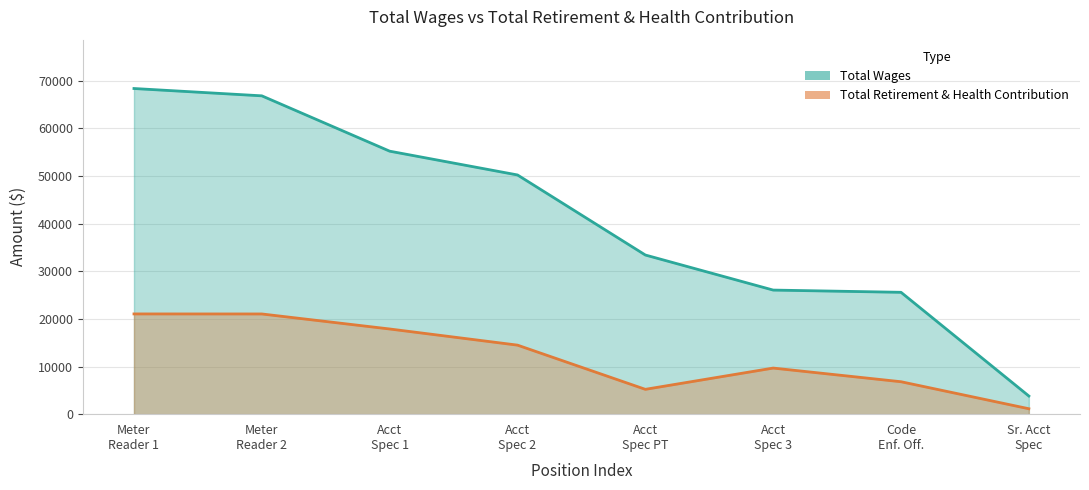

Which series has the largest total across all categories?

Total Wages